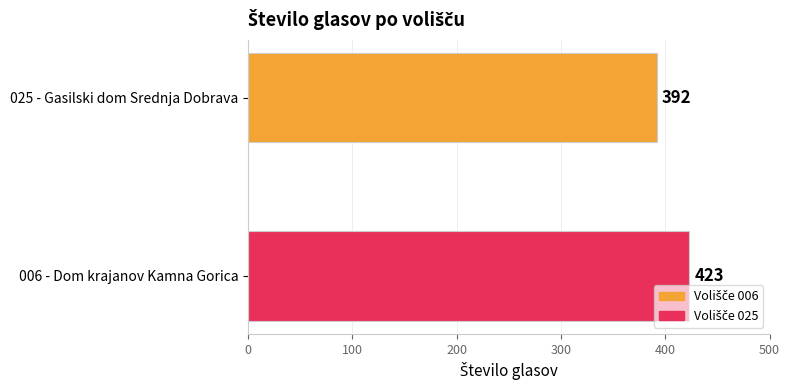

How many values are below 423?

1